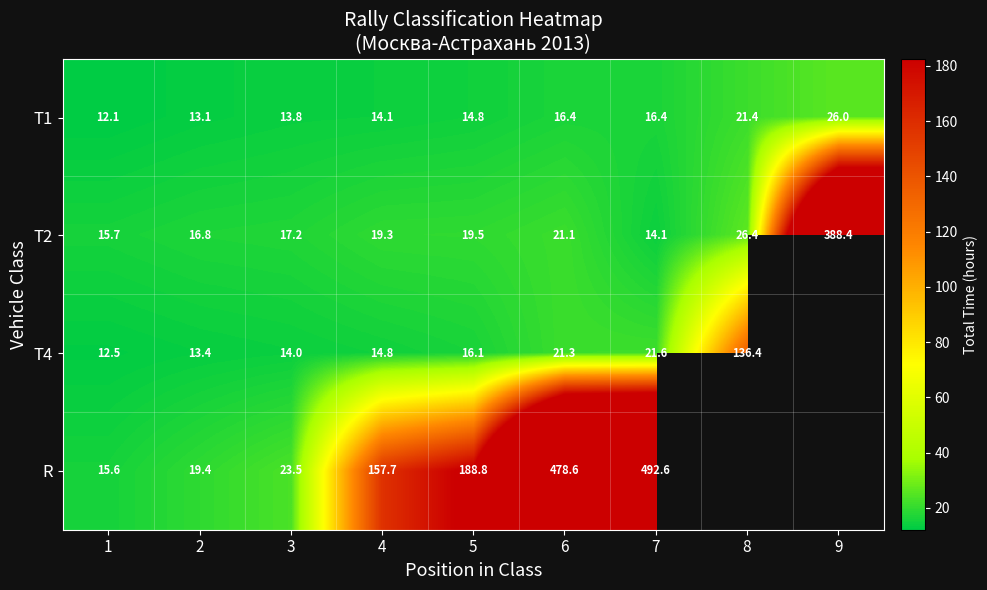

At how many categories does at least one series exceed 219?

3